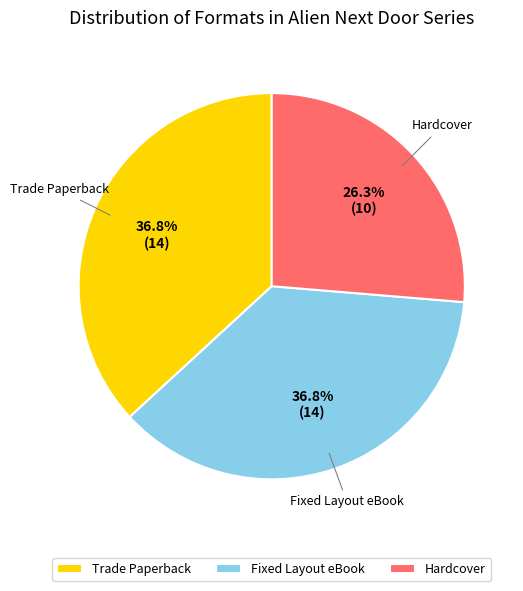

Is it true that Hardcover is 17% of the pie?

False